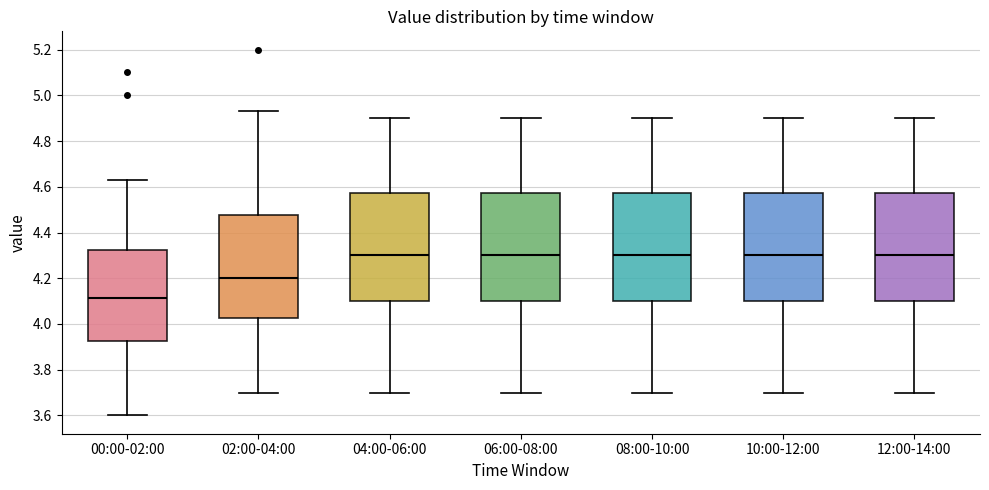

Reading left to right, read every box against the y-axis: the position of its median line, the range the box covers, and the ends of its whiskers. The values are not printed on the chart, so give them approximately, as read against the axis.

00:00-02:00: median 4.12, box 3.92 to 4.32, whiskers 3.60 to 4.64
02:00-04:00: median 4.20, box 4.02 to 4.48, whiskers 3.70 to 4.94
04:00-06:00: median 4.30, box 4.10 to 4.58, whiskers 3.70 to 4.90
06:00-08:00: median 4.30, box 4.10 to 4.58, whiskers 3.70 to 4.90
08:00-10:00: median 4.30, box 4.10 to 4.58, whiskers 3.70 to 4.90
10:00-12:00: median 4.30, box 4.10 to 4.58, whiskers 3.70 to 4.90
12:00-14:00: median 4.30, box 4.10 to 4.58, whiskers 3.70 to 4.90